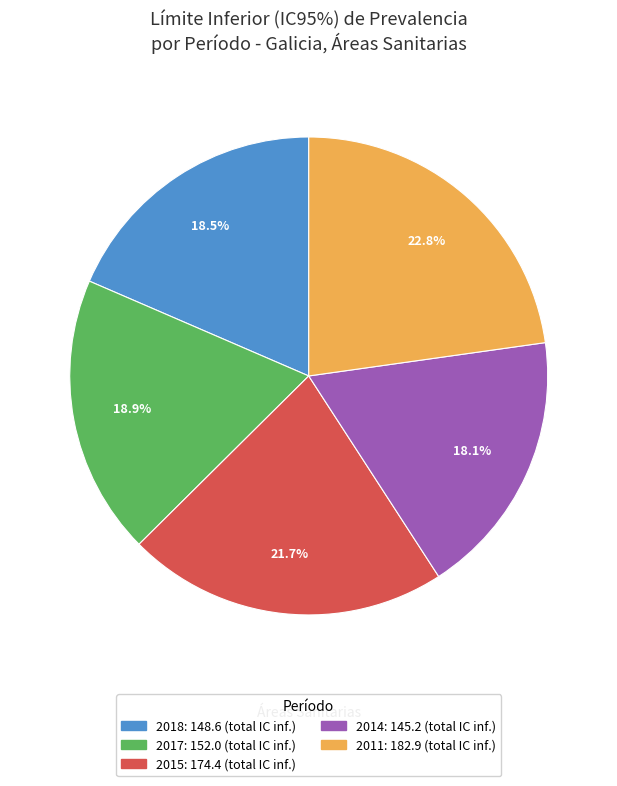

Is there a majority slice in this chart?

No